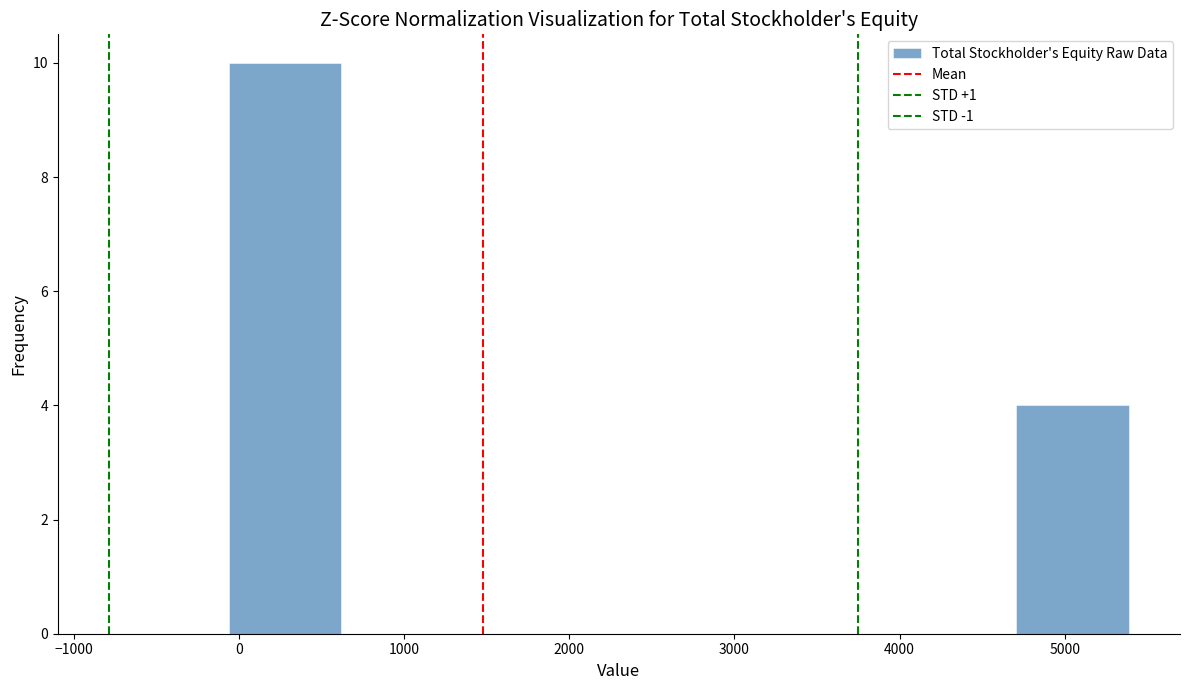

Reading left to right, transcribe this chart: for each bar, give the range it covers on the x-axis and its height. Neither the bar edges nor the heights are printed on the chart, so give them approximately, as read against the axes.

-100 to 600: 10
600 to 1300: 0
1300 to 2000: 0
2000 to 2700: 0
2700 to 3300: 0
3300 to 4000: 0
4000 to 4700: 0
4700 to 5400: 4